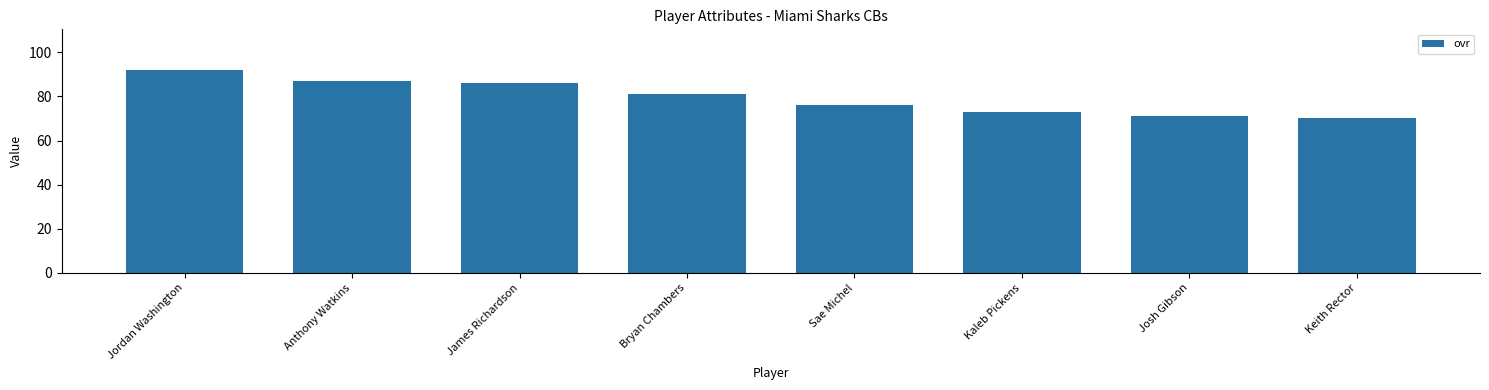

What is the approximate value at Bryan Chambers?

81